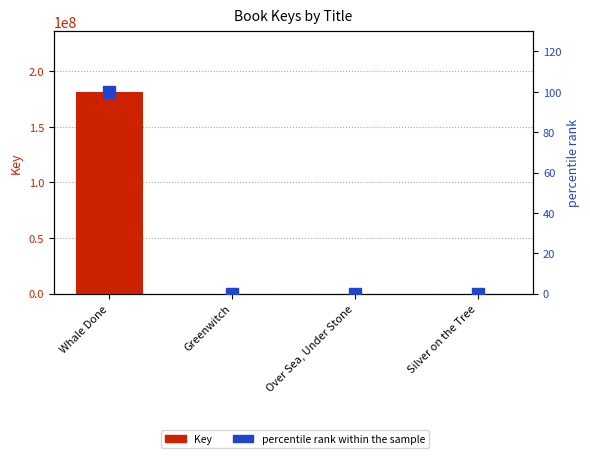

At which label does Key first exceed 6637?

Whale Done